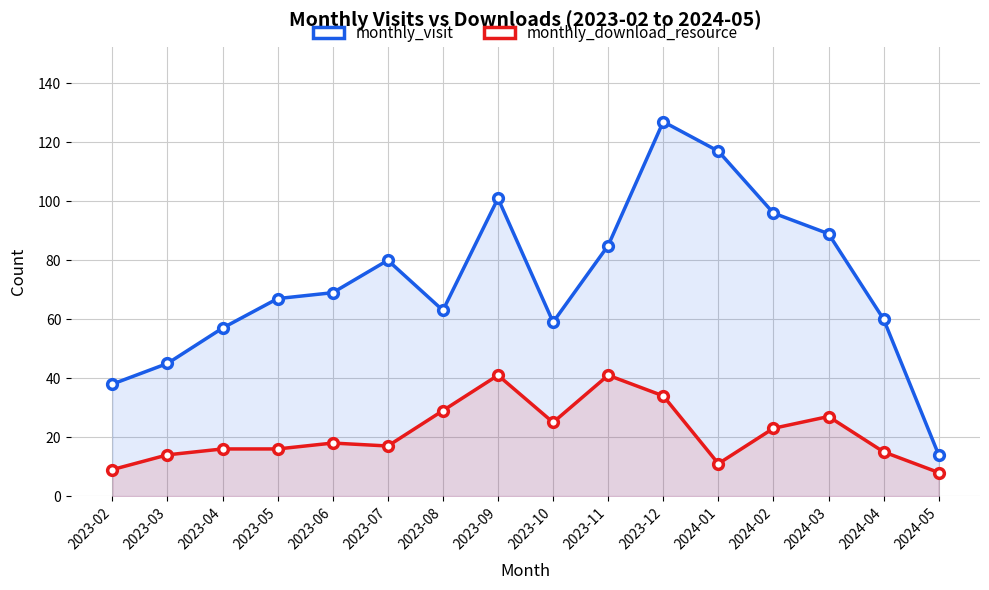

Reading left to right, what are all the values shown in this chart?

monthly_visit: 38	45	57	67	69	80	63	101	59	85	127	117	96	89	60	14
monthly_download_resource: 9	14	16	16	18	17	29	41	25	41	34	11	23	27	15	8